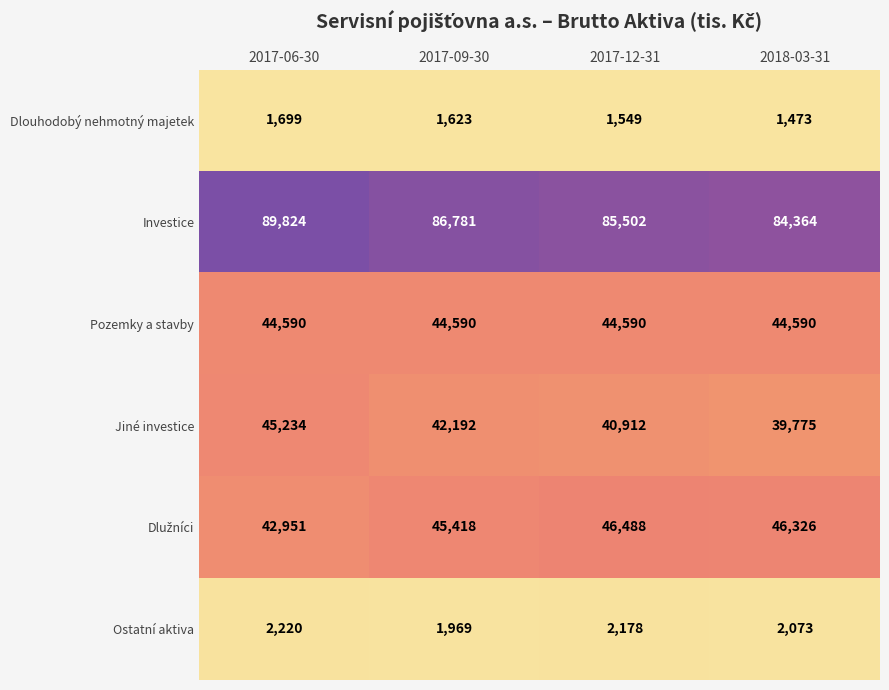

Which series has the largest total across all categories?

Investice